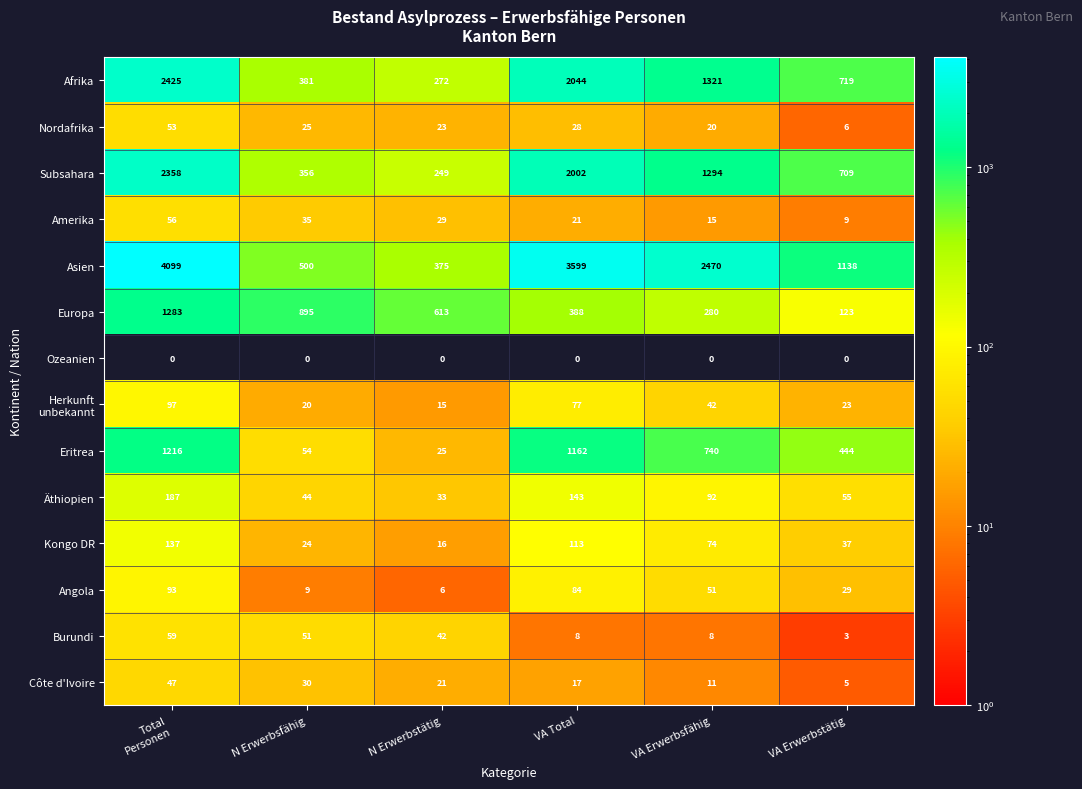

Which series has the largest total across all categories?

Asien